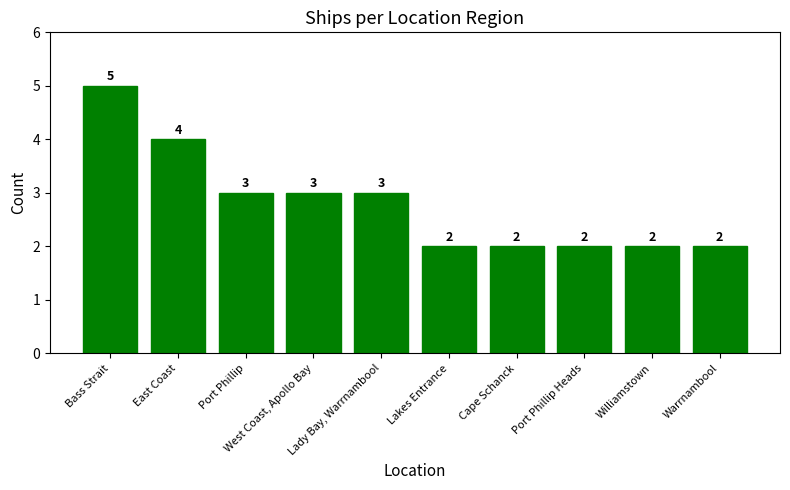

Read the value at Williamstown.

2